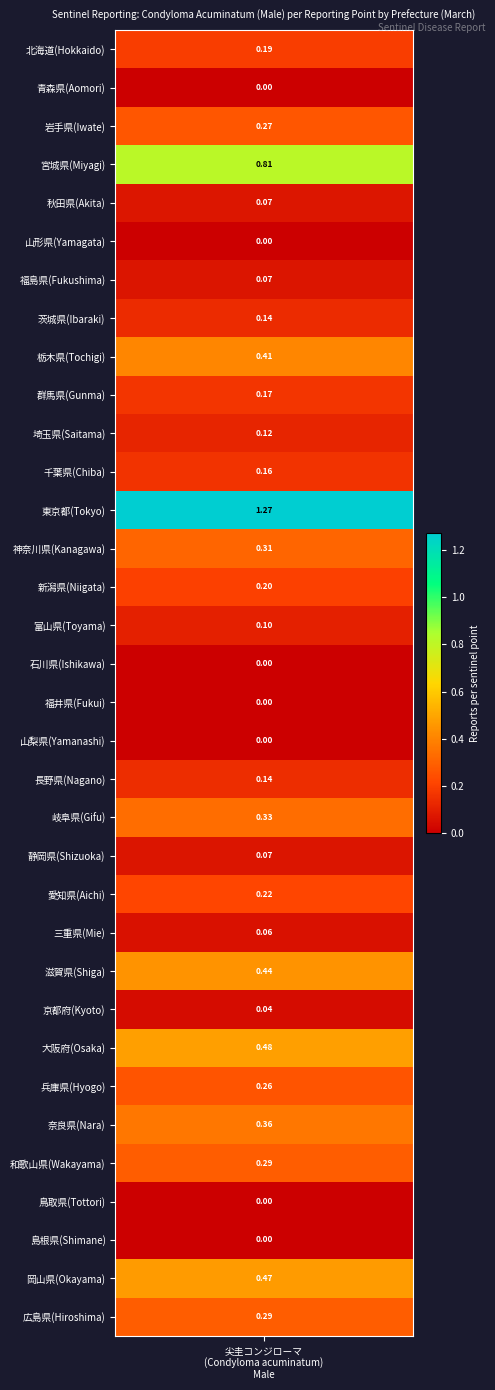

Is it true that the value at 鳥取県(Tottori) is 0.0?

True